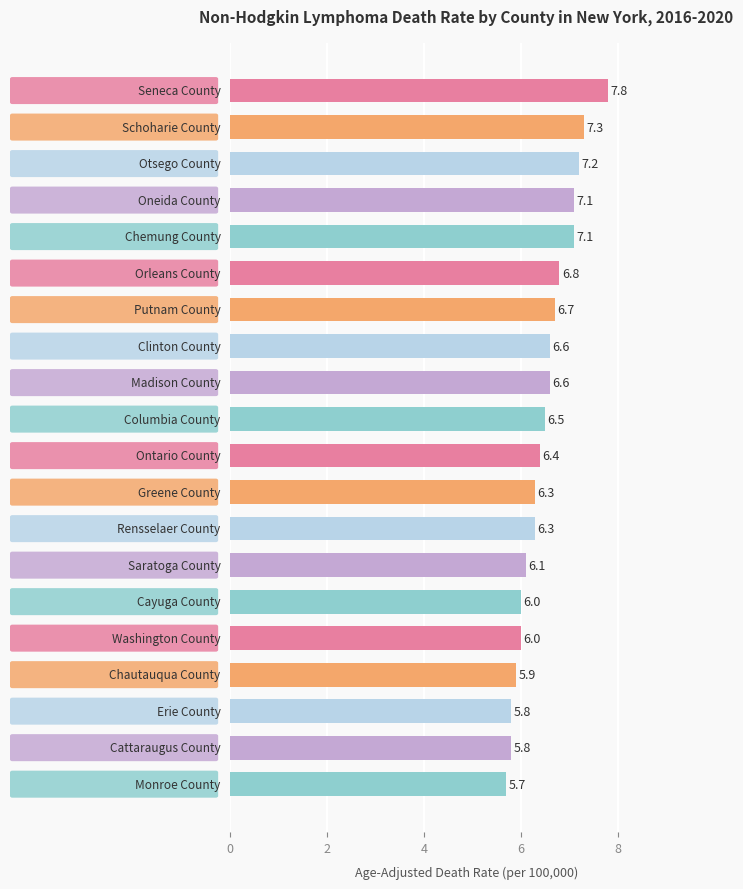

What is the difference between the second highest and minimum values?

1.6